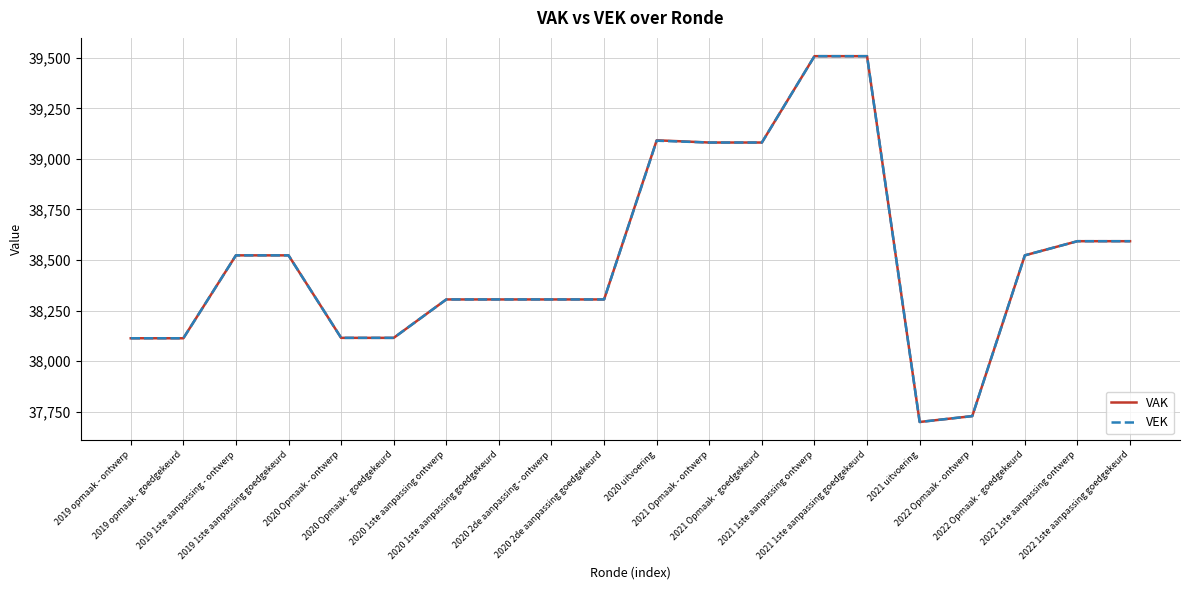

What is the lowest value of the VEK series?

37699